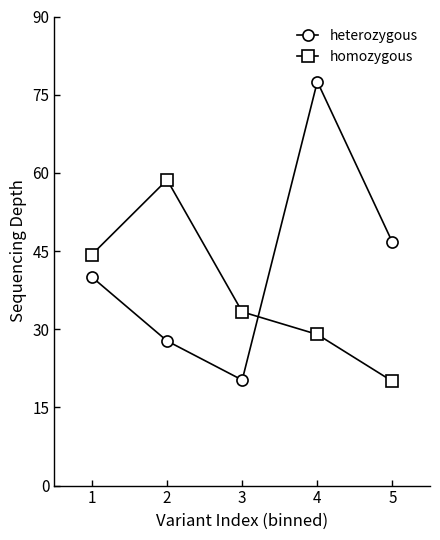

At which category is the sum across all series the highest?

4